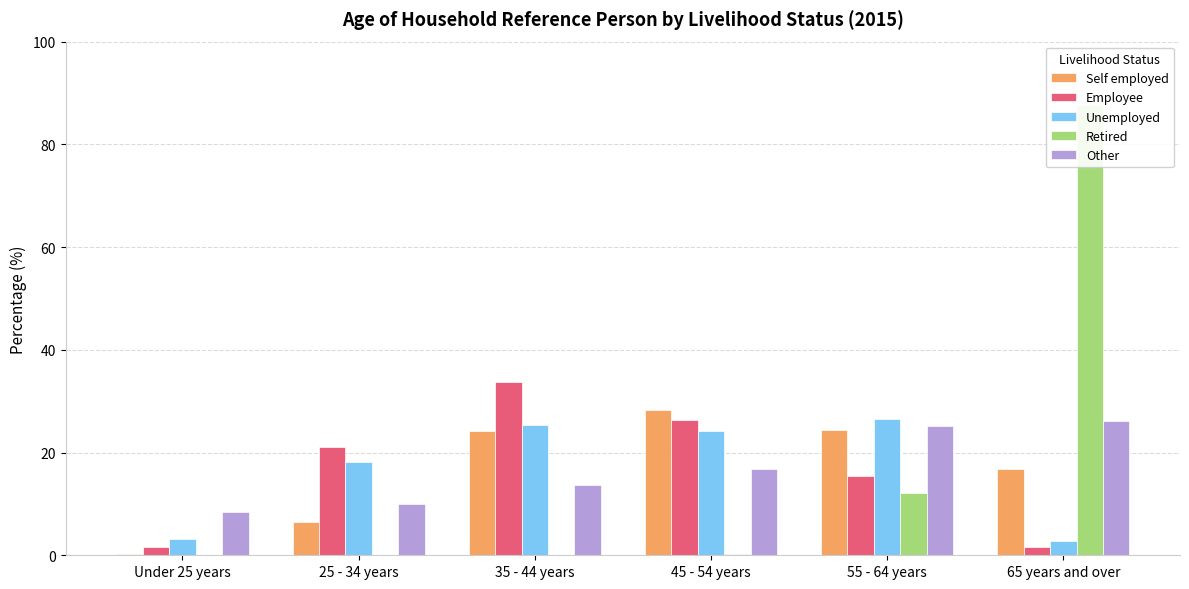

What is the maximum value for Unemployed?

26.5